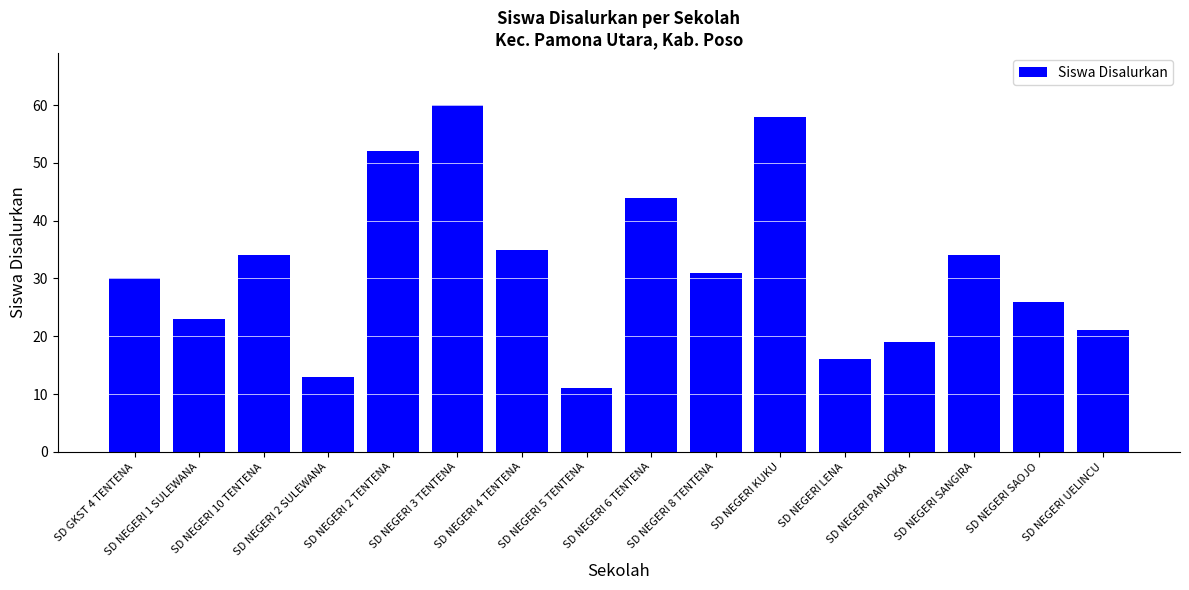

What is the difference between the values at SD NEGERI SANGIRA and SD NEGERI 2 TENTENA?

18